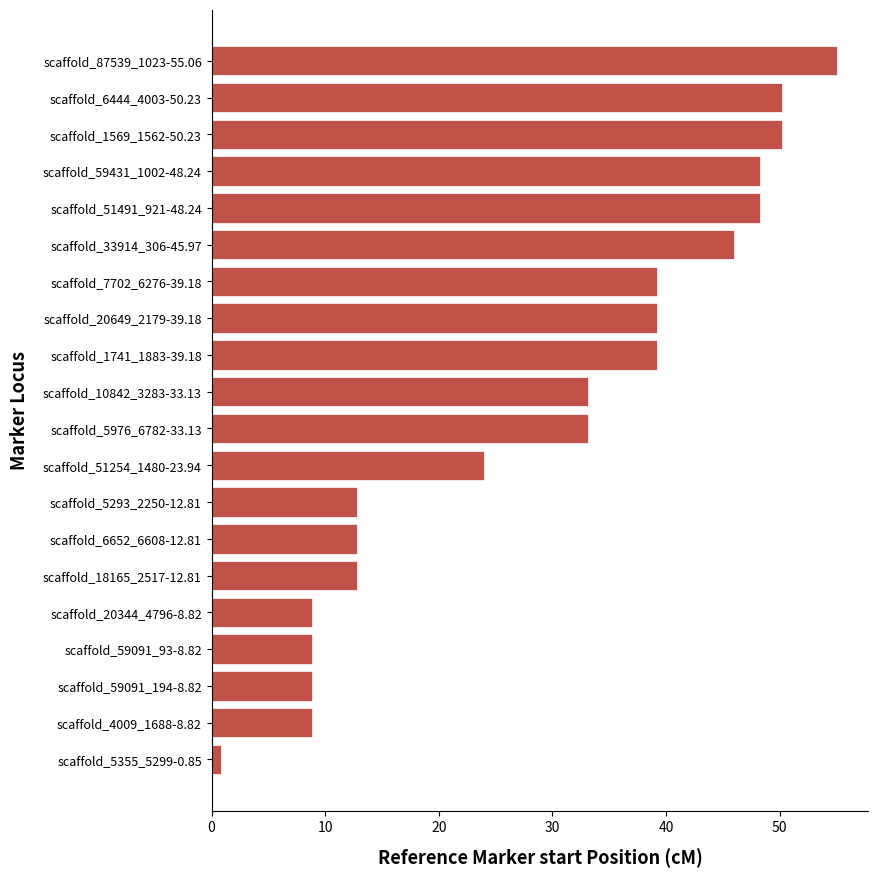

Which category has the highest value across all series?

scaffold_87539_1023-55.06